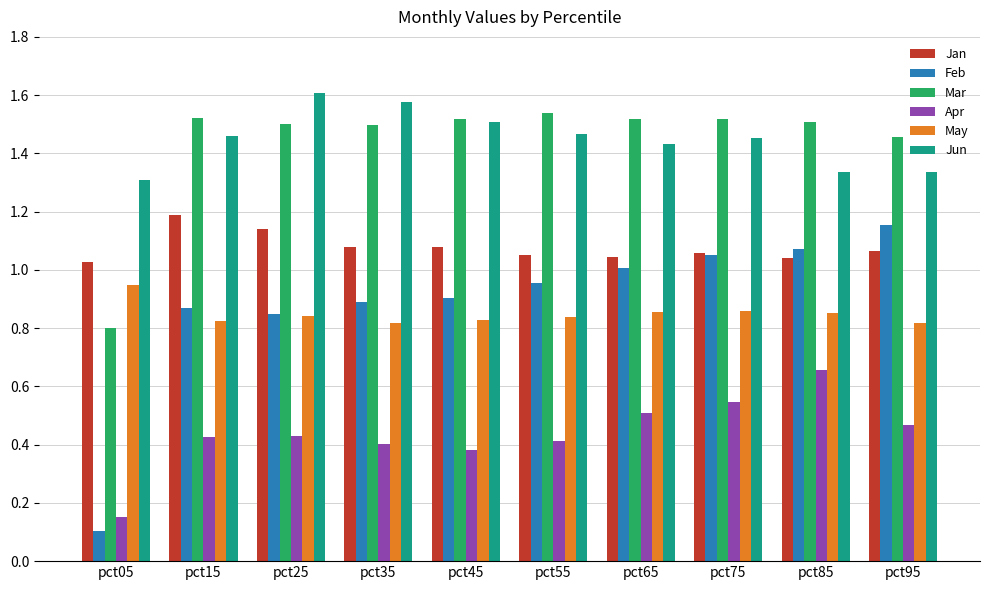

Read the Feb value at pct05.

0.1